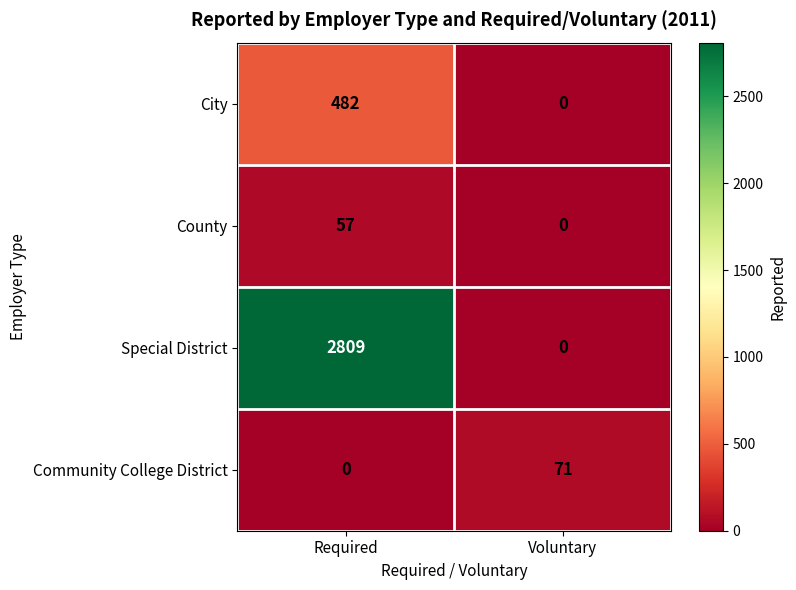

What is the average value of the Community College District series?

36